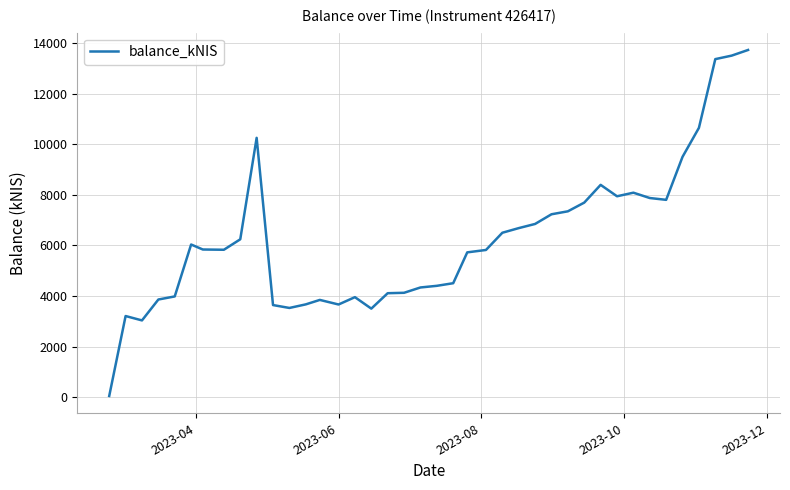

What is the maximum value shown in the chart?

13731.1